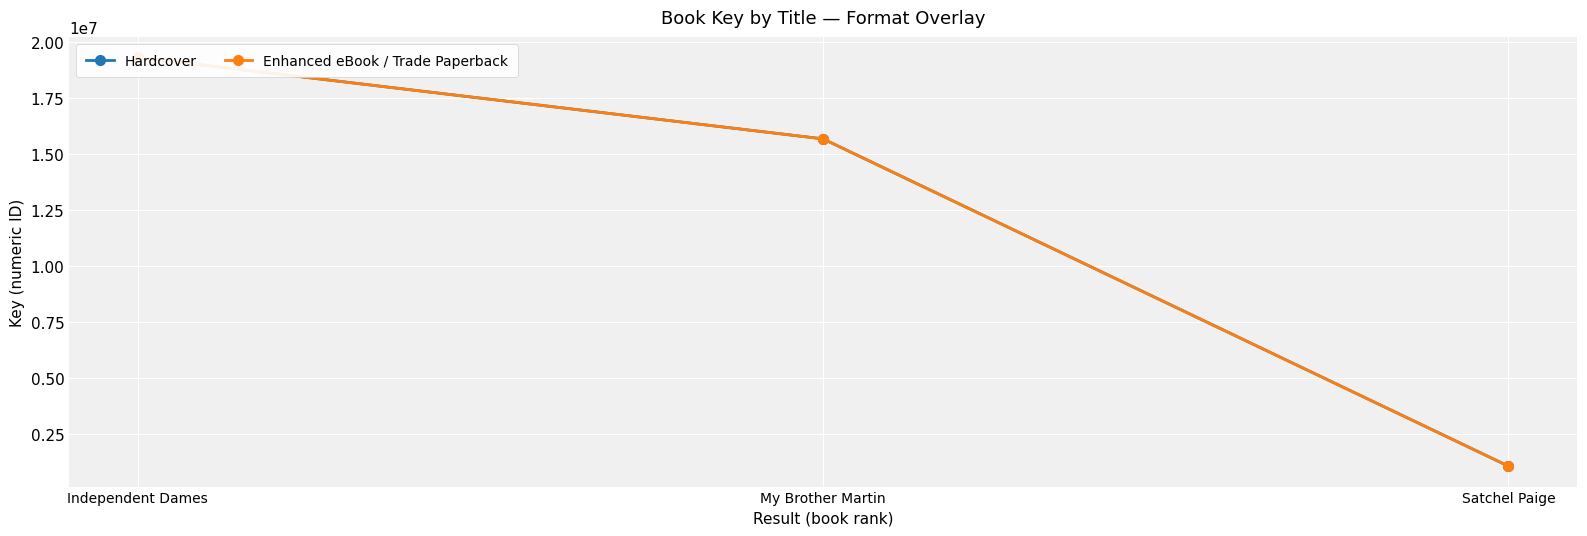

What are all the series names shown in the legend?

Hardcover, Enhanced eBook / Trade Paperback